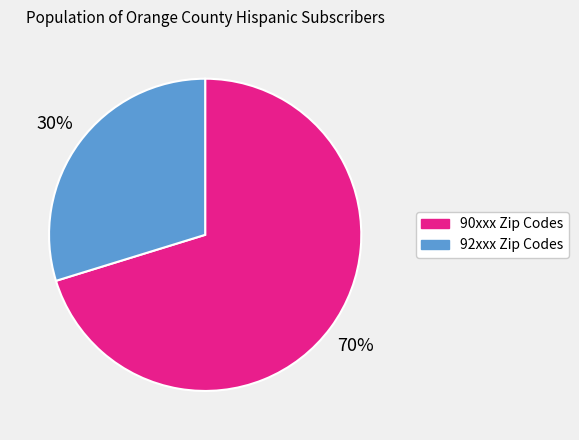

To the nearest percent, what is the average slice percentage?

50%